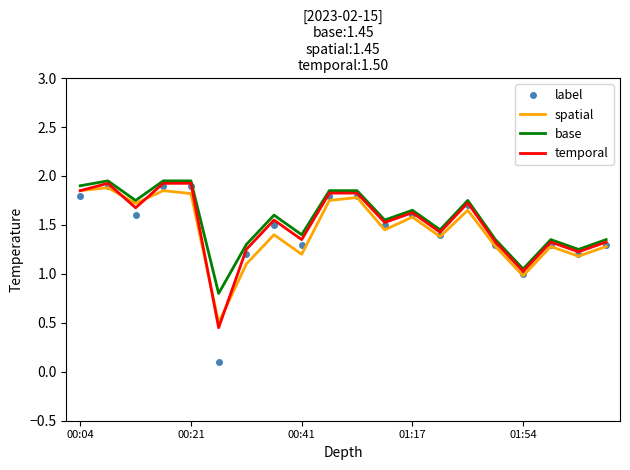

Which series has the largest range (max minus min)?

label